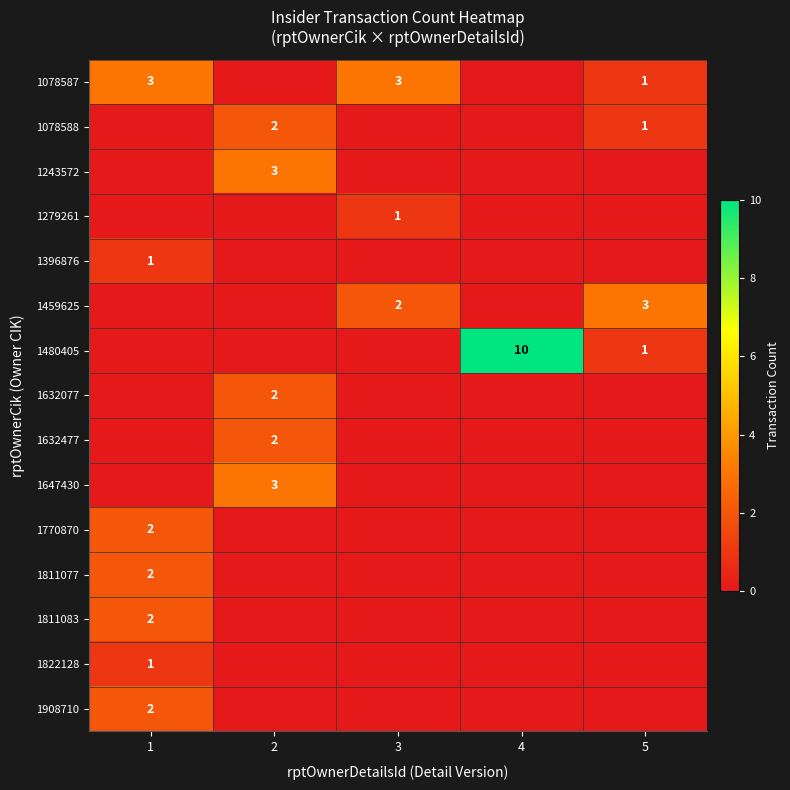

The 1459625 series shows 3 at 3. True or false?

False